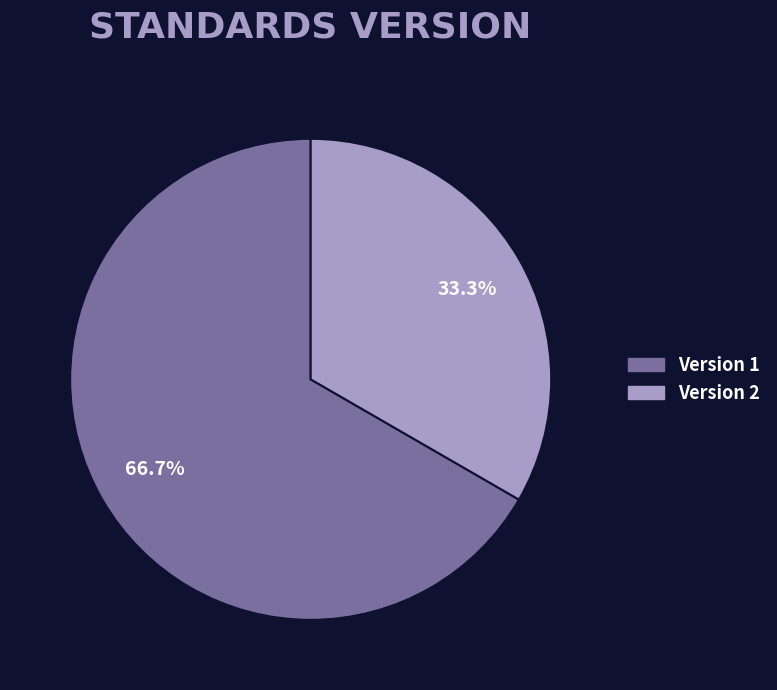

Is there a majority slice in this chart?

Yes